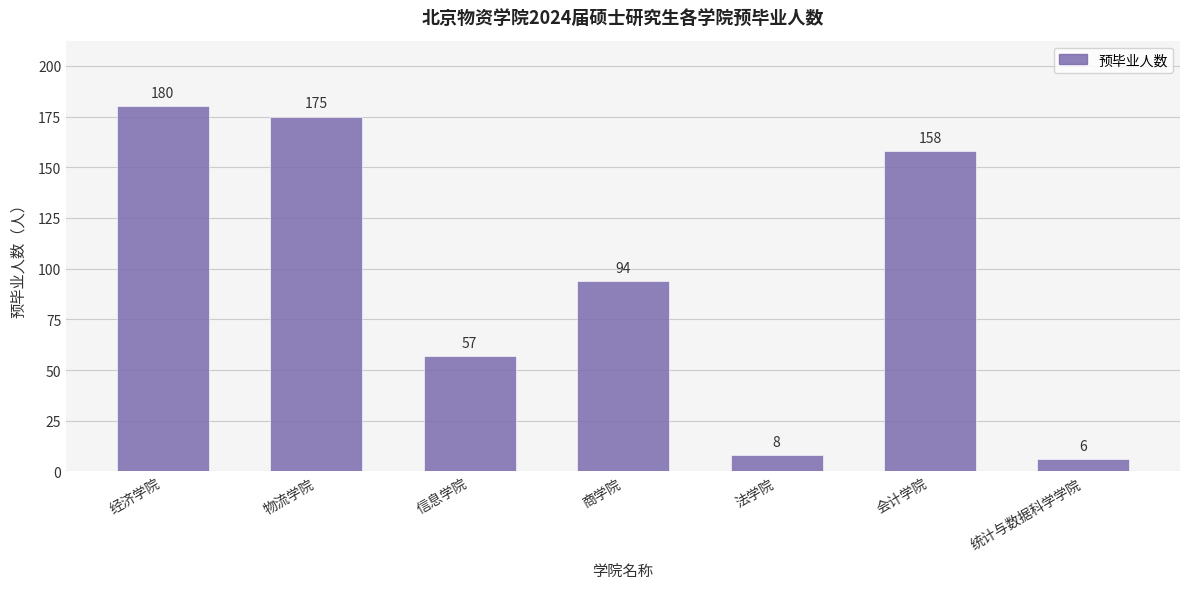

Rank the categories by value from lowest to highest.

统计与数据科学学院, 法学院, 信息学院, 商学院, 会计学院, 物流学院, 经济学院